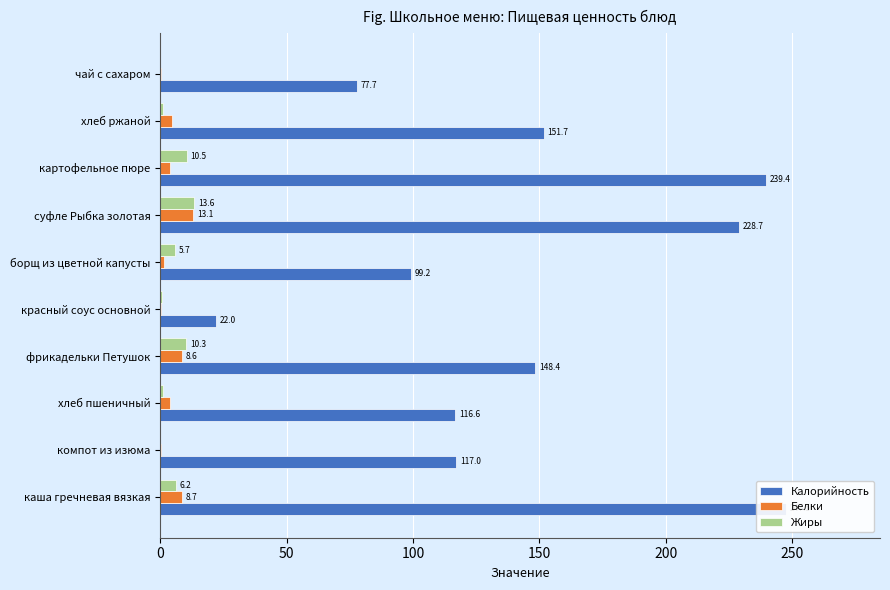

Which series has the largest total across all categories?

Калорийность